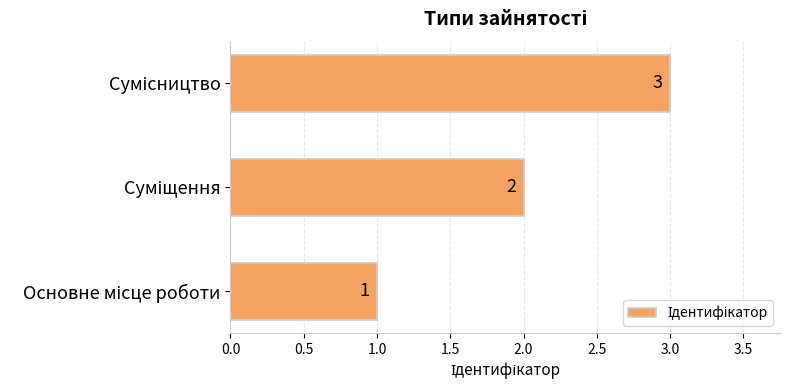

Does the chart contain any negative values?

No